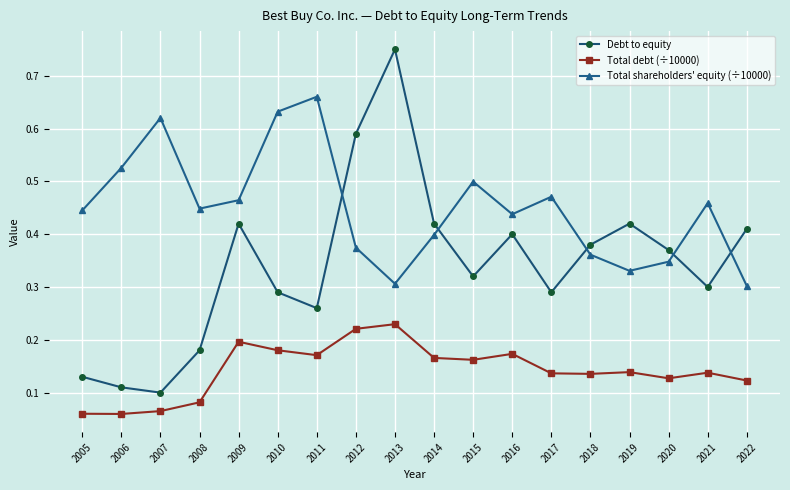

At which category does Total shareholders' equity (÷10000) reach its first local valley?

2008